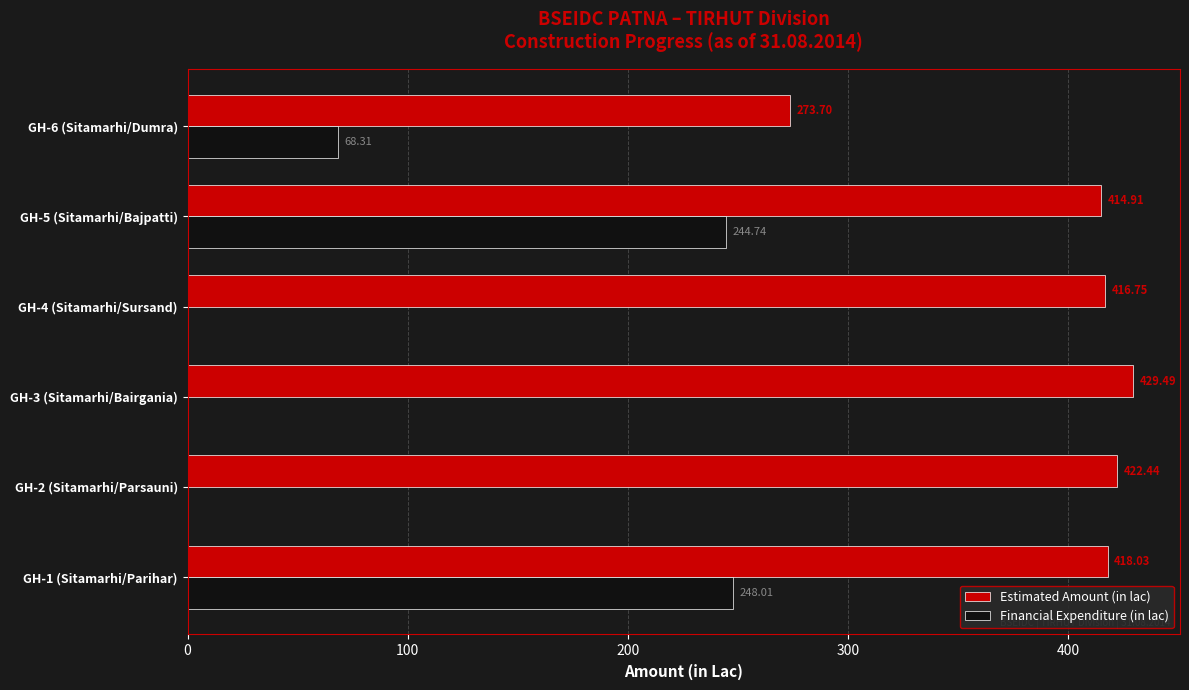

Which series changed the most between GH-1 (Sitamarhi/Parihar) and GH-6 (Sitamarhi/Dumra)?

Financial Expenditure (in lac)